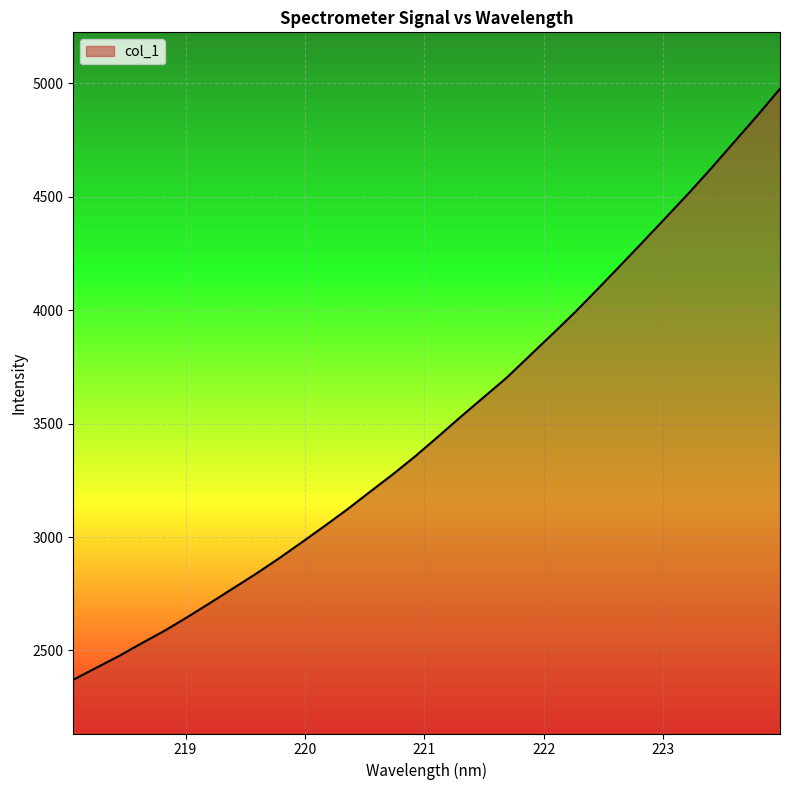

Reading left to right, list all the values displayed in this chart.

2370.8	2423.0	2475.3	2531.8	2586.9	2647.0	2709.8	2773.7	2837.6	2904.9	2975.7	3047.7	3121.2	3199.2	3276.1	3357.1	3443.6	3531.4	3617.0	3702.6	3798.6	3894.4	3991.6	4094.2	4198.5	4303.8	4410.0	4517.3	4628.3	4743.3	4857.8	4976.7